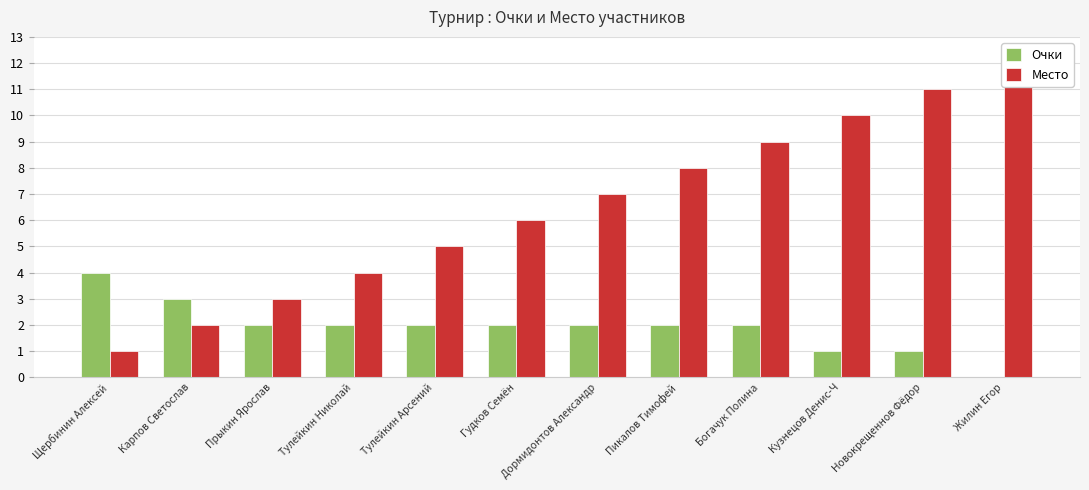

What is the sum of the Место values at Прыкин Ярослав and Тулейкин Николай?

7